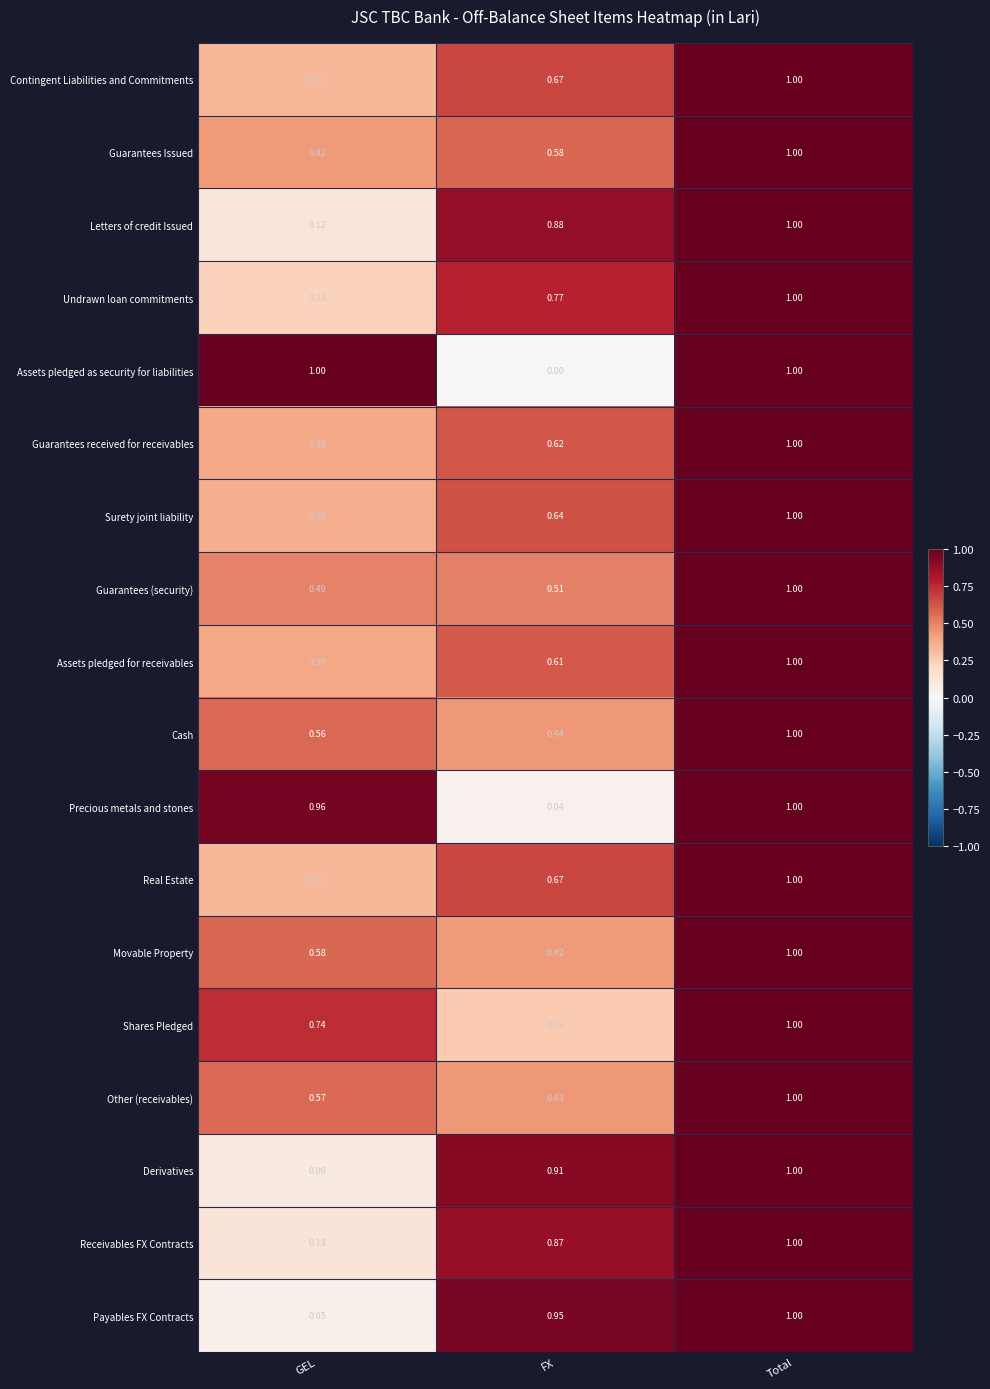

Which category has the lowest value in the Other (receivables) series?

FX